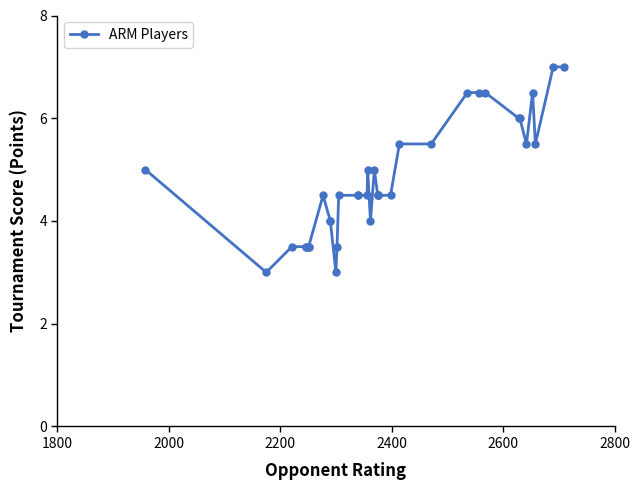

The value at 16 is 1.4. True or false?

False